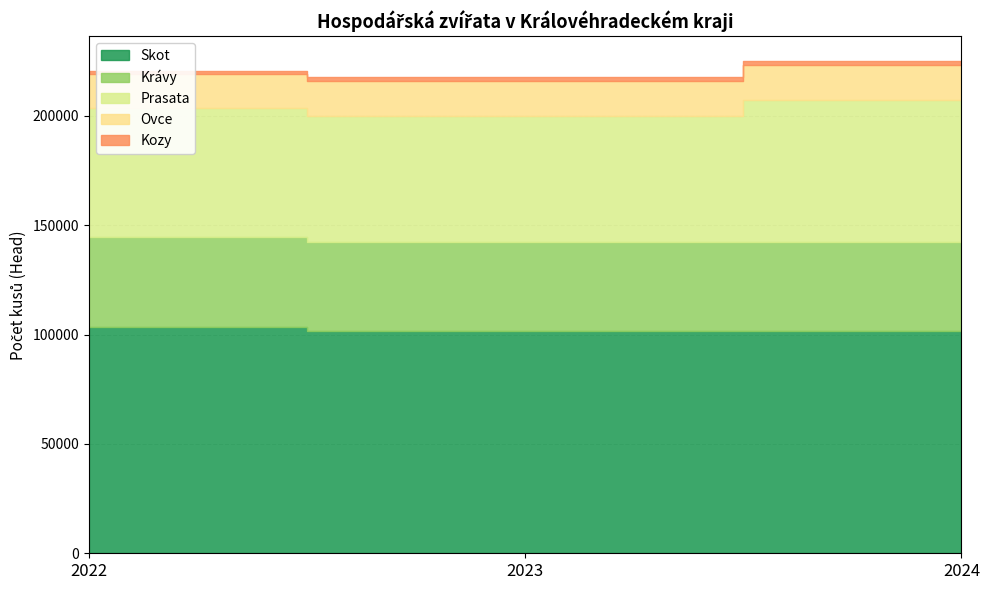

What are all the series names shown in the legend?

Skot, Krávy, Prasata, Ovce, Kozy